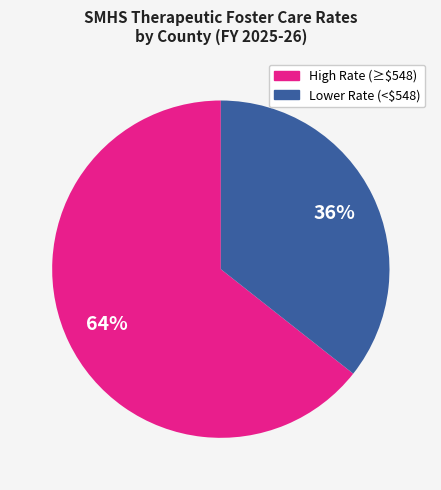

To the nearest percent, what is the average slice percentage?

50%